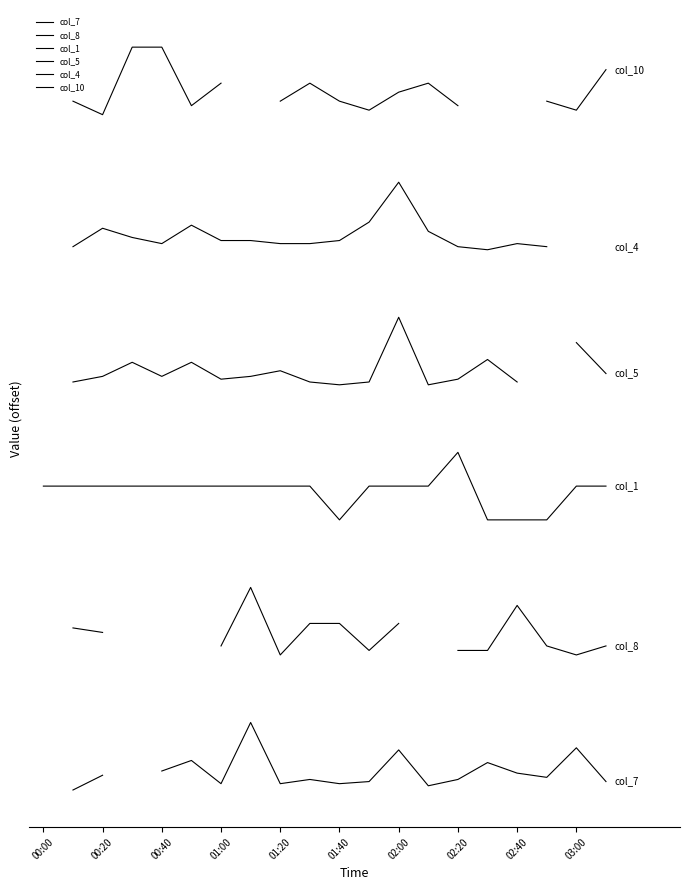

How many lines are shown in the chart?

6